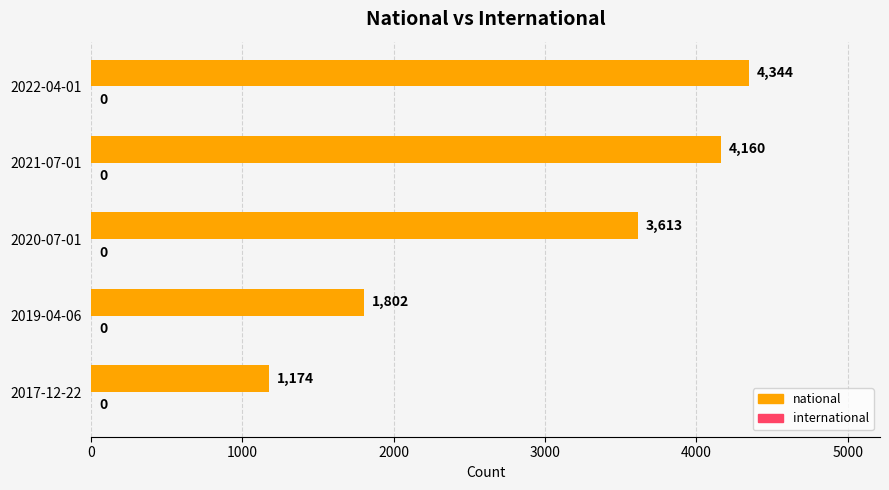

Which category has the highest value across all series?

2022-04-01